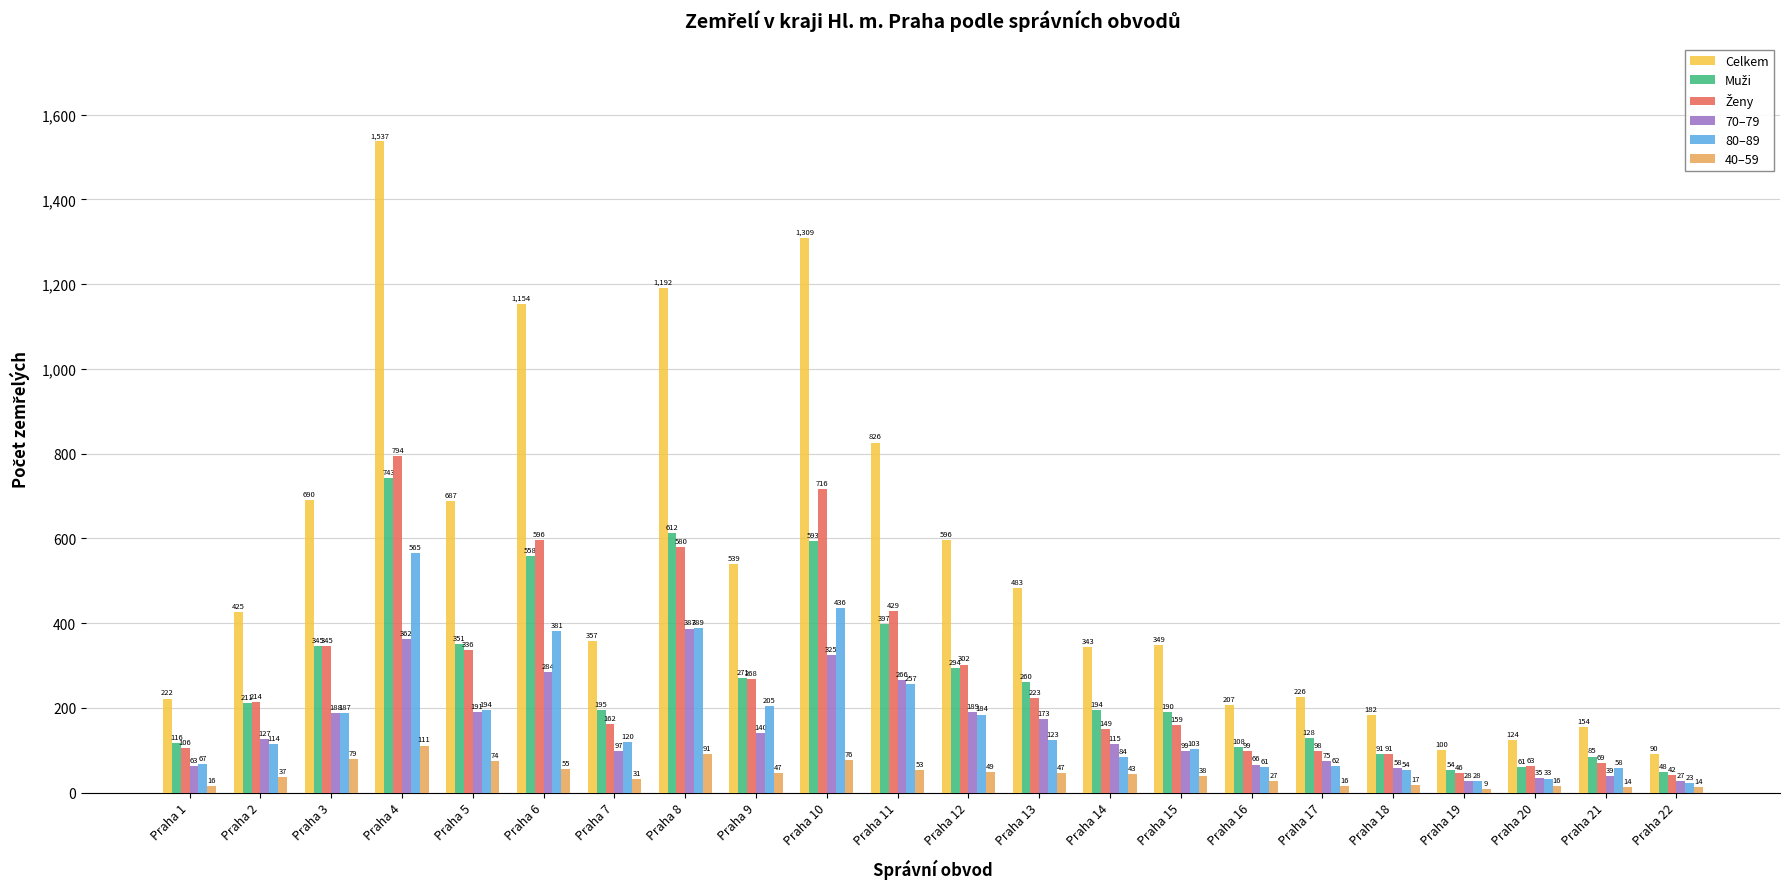

At how many categories does at least one series exceed 752?

5